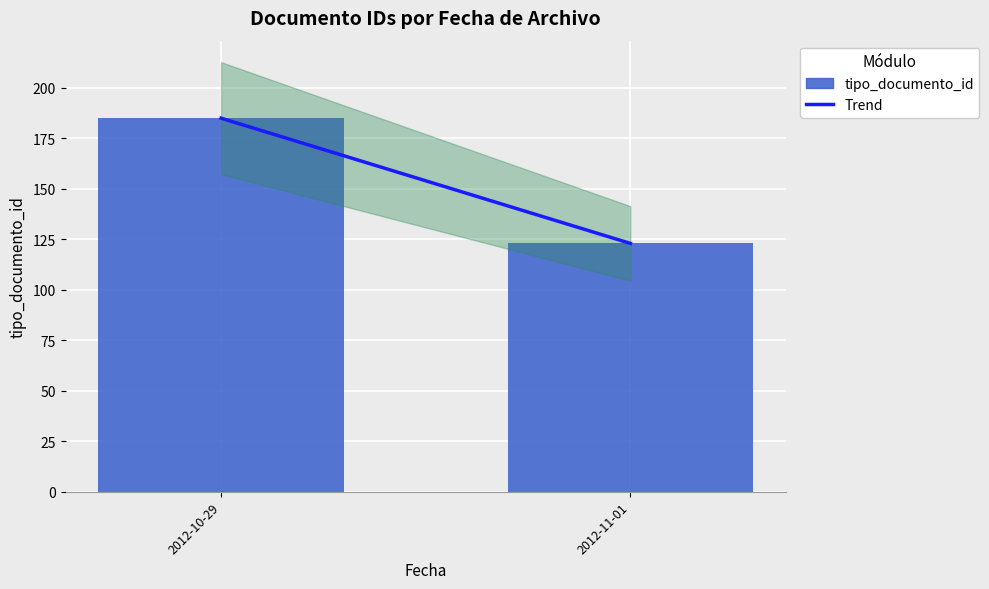

Is it true that the value at 2012-10-29 is 185?

True